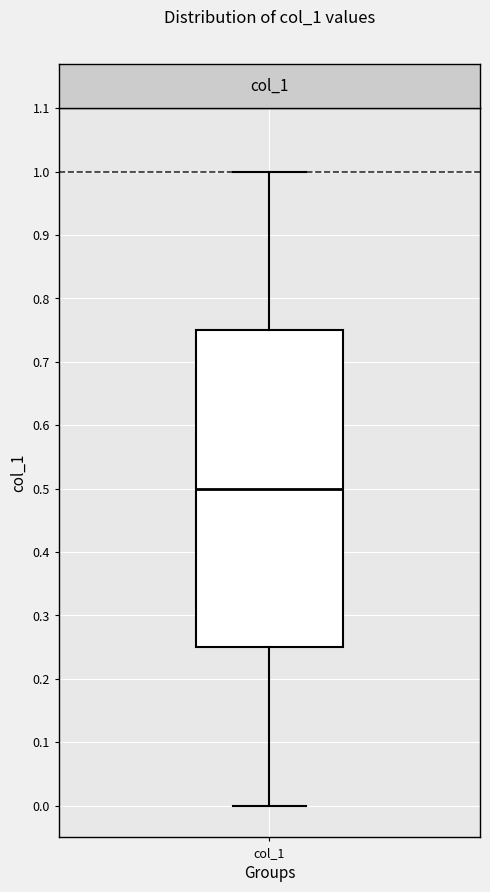

Where is the upper edge of the box for col_1 on the y-axis? The values are not printed on the chart, so give them approximately, as read against the axis.

0.75